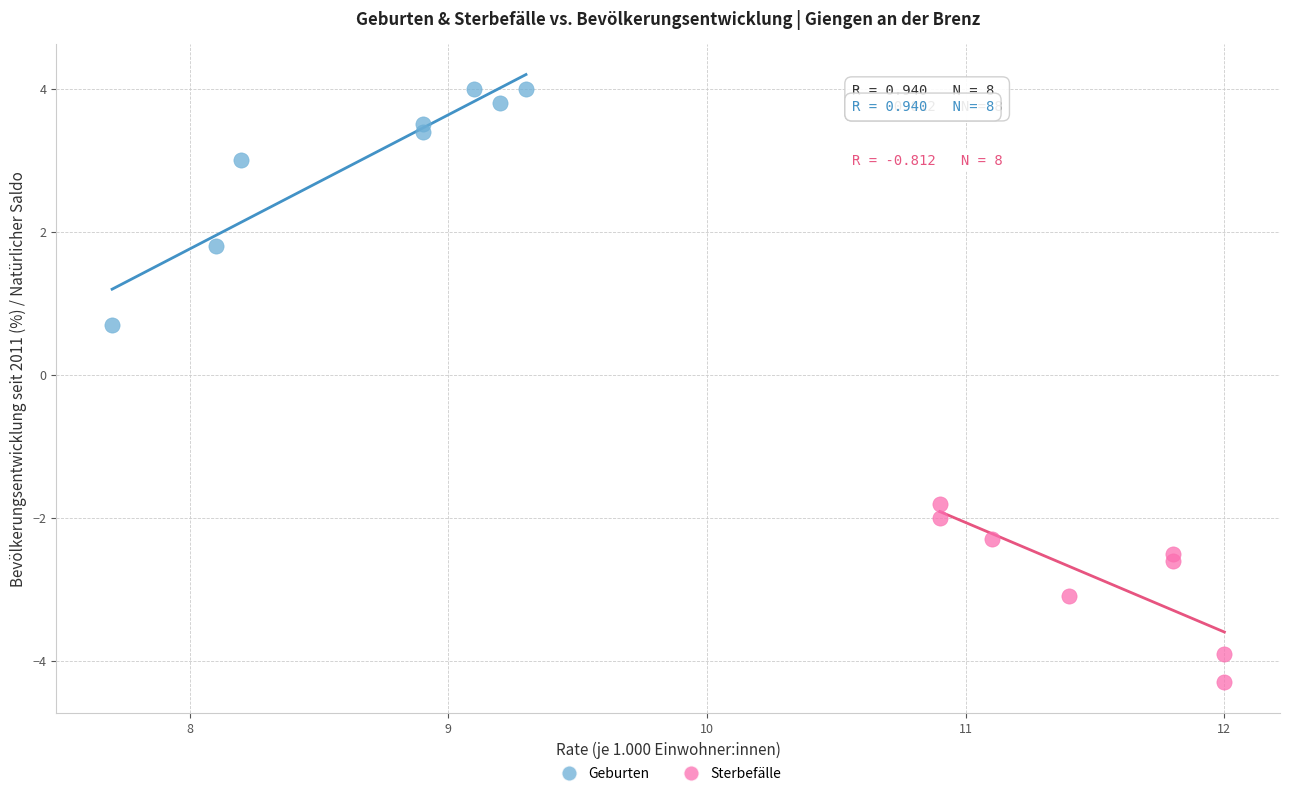

What are all the series names shown in the legend?

Geburten, Sterbefälle